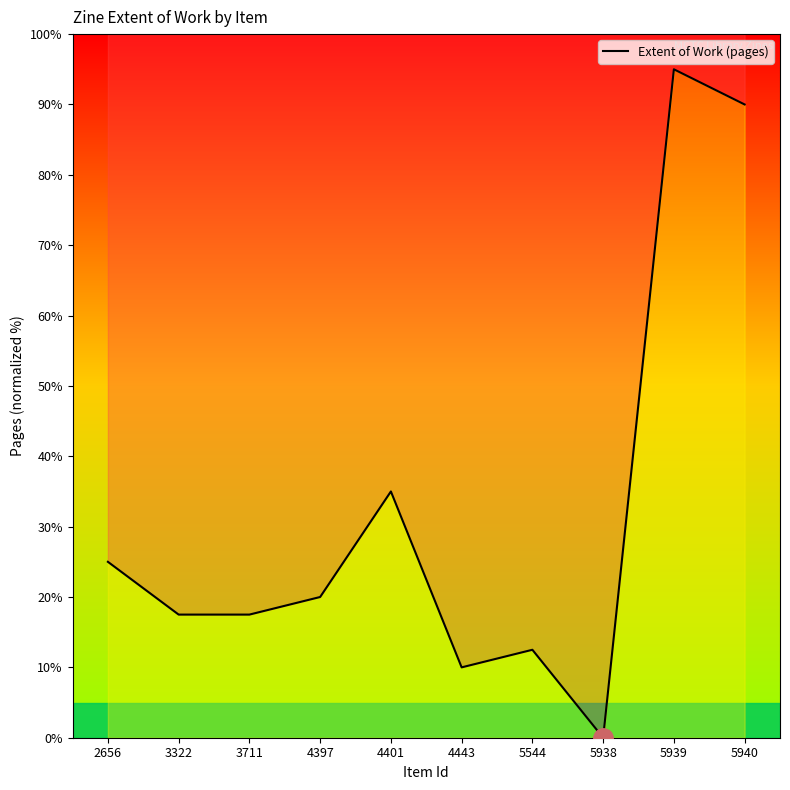

How many data points are above 20?

4